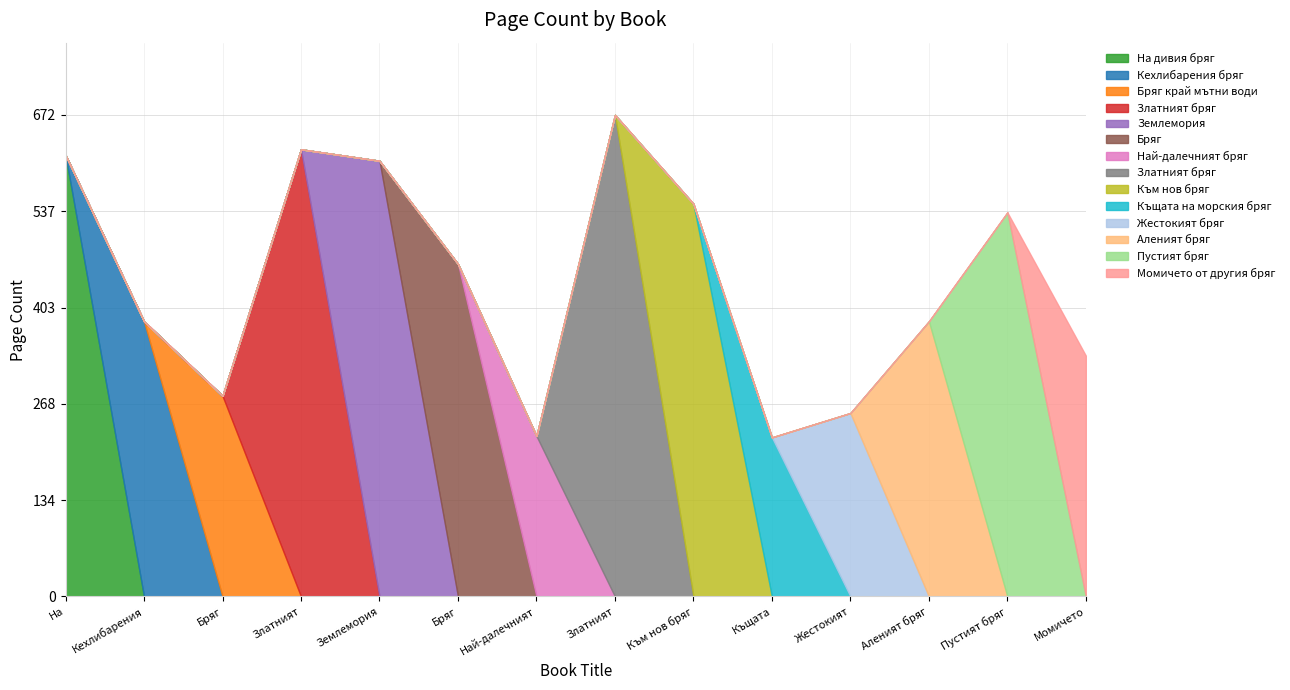

True or false: there are more than 0 points higher than both neighbors.

True